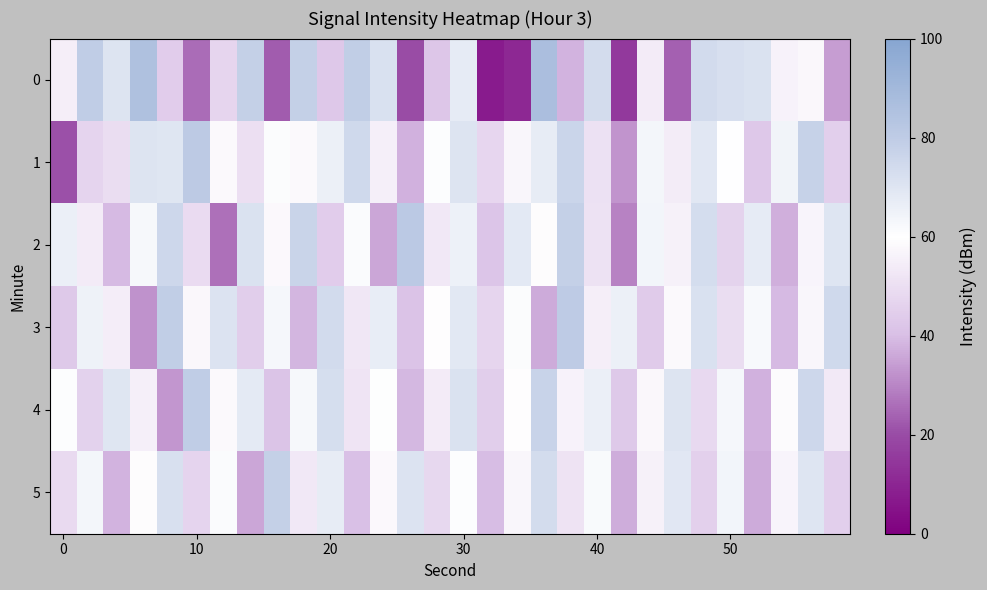

At which category is the sum across all series the highest?

30